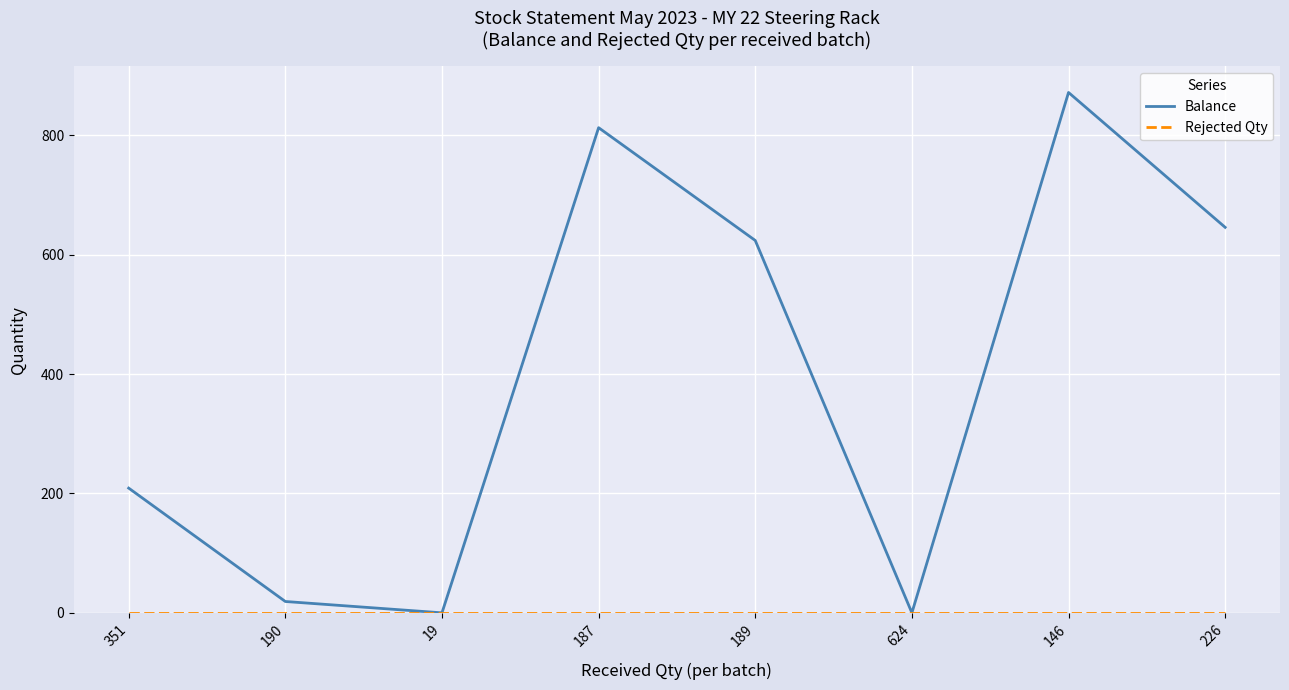

Which category has the highest value across all series?

146